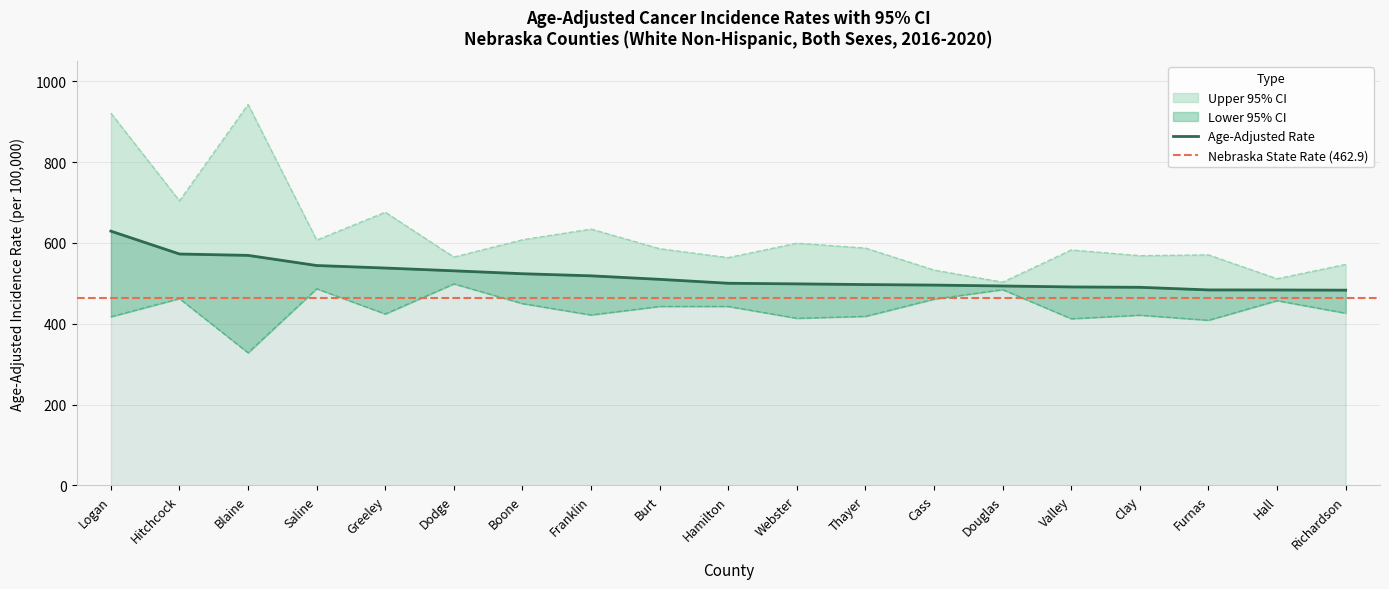

Reading right to left, list all the values displayed in this chart.

Age-Adjusted Rate: 483.1	483.6	483.7	490.2	491.1	493.5	495.7	497.0	498.7	500.2	509.9	518.6	523.8	531.0	537.9	544.1	569.2	572.6	629.2
Lower 95% CI: 426.1	457.1	408.6	421.2	412.4	484.4	460.8	418.3	413.5	442.8	442.8	421.7	449.9	498.7	424.2	486.6	328.2	462.2	417.2
Upper 95% CI: 546.8	511.3	570.4	568.4	582.5	502.8	532.8	587.2	599.3	563.6	585.6	634.2	607.8	564.9	675.9	607.0	942.6	704.1	921.1